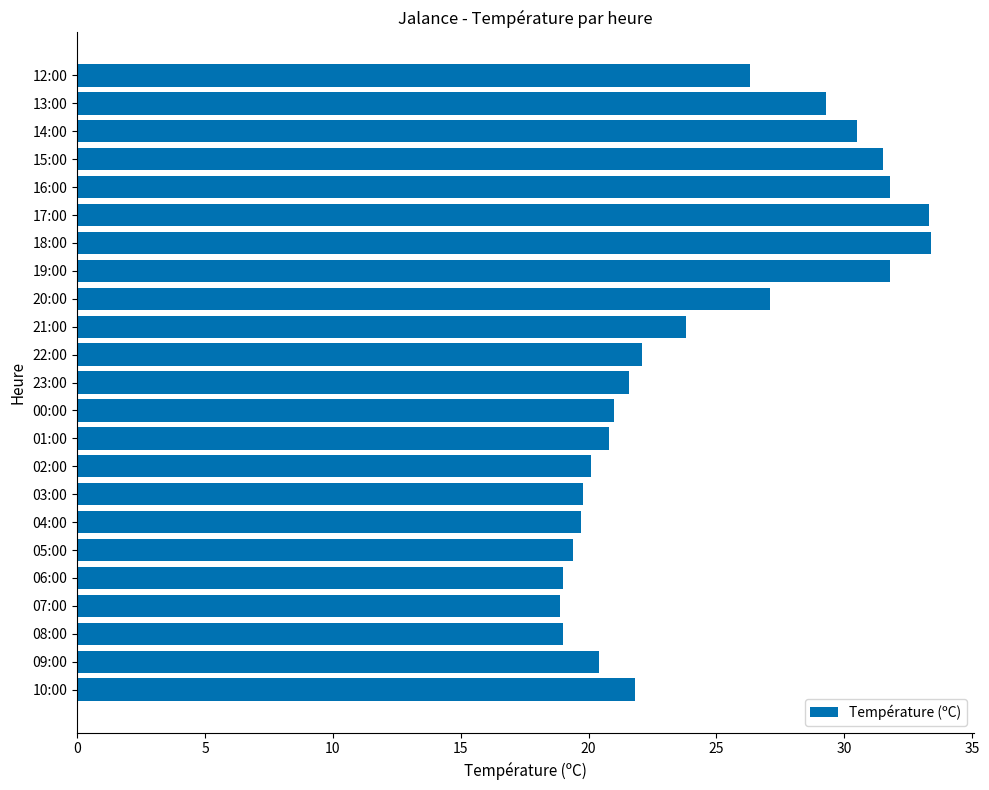

What is the change in value from 08:00 to 21:00?

+4.8